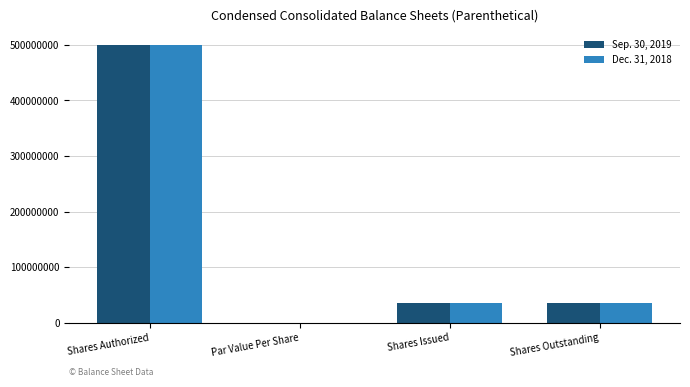

Count the number of categories in the chart.

4